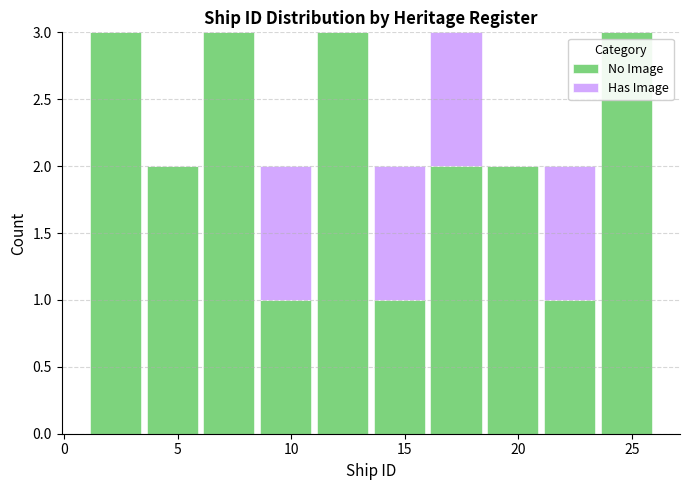

Reading left to right, list every stacked bar in this chart as the range it spans on the x-axis followed by its total height. The values are not printed on the chart, so give them approximately, as read against the axis.

1.0 to 3.5: 3
3.5 to 6.0: 2
6.0 to 8.5: 3
8.5 to 11.0: 2
11.0 to 13.5: 3
13.5 to 16.0: 2
16.0 to 18.5: 3
18.5 to 21.0: 2
21.0 to 23.5: 2
23.5 to 26.0: 3